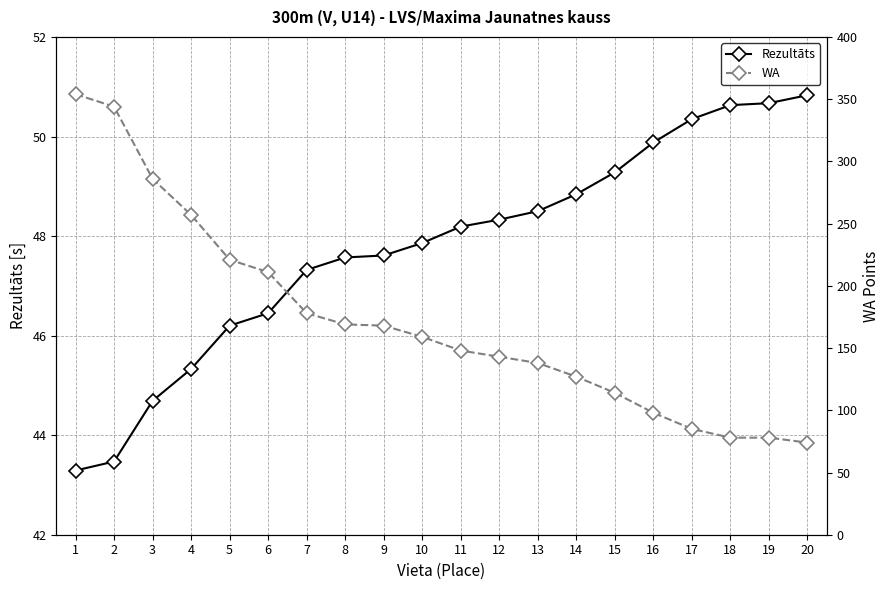

Which series has the largest range (max minus min)?

WA